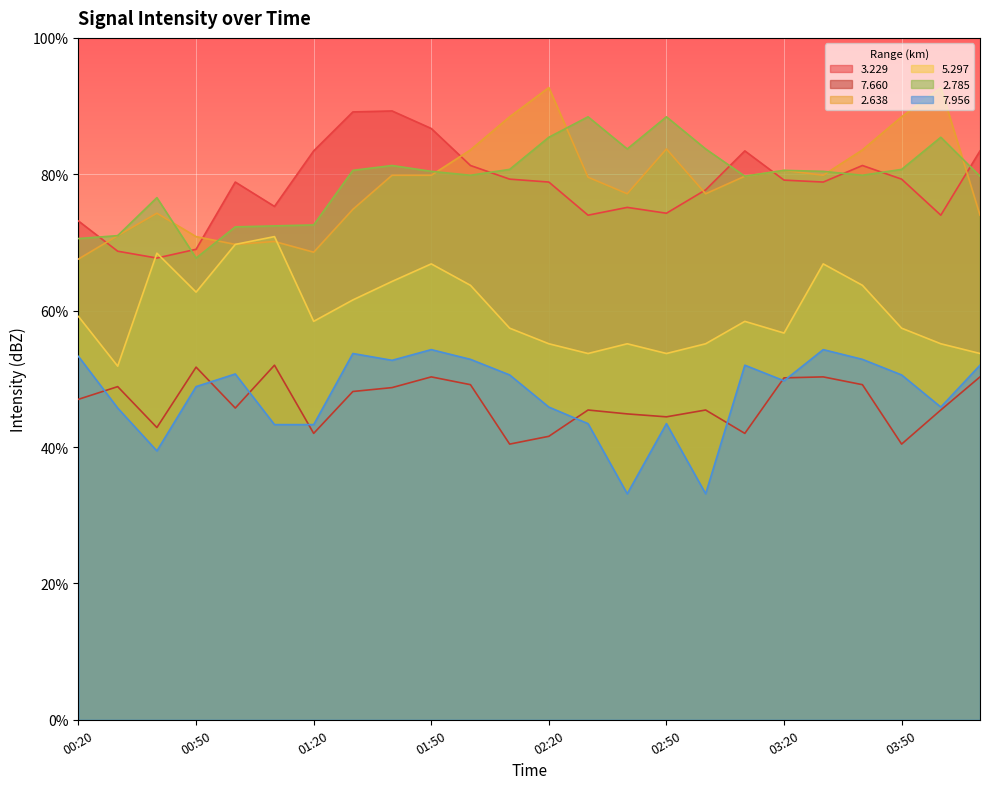

Rank the series at 01:40 from lowest to highest value.

  7.660,   7.956,   5.297,   2.638,   2.785,   3.229